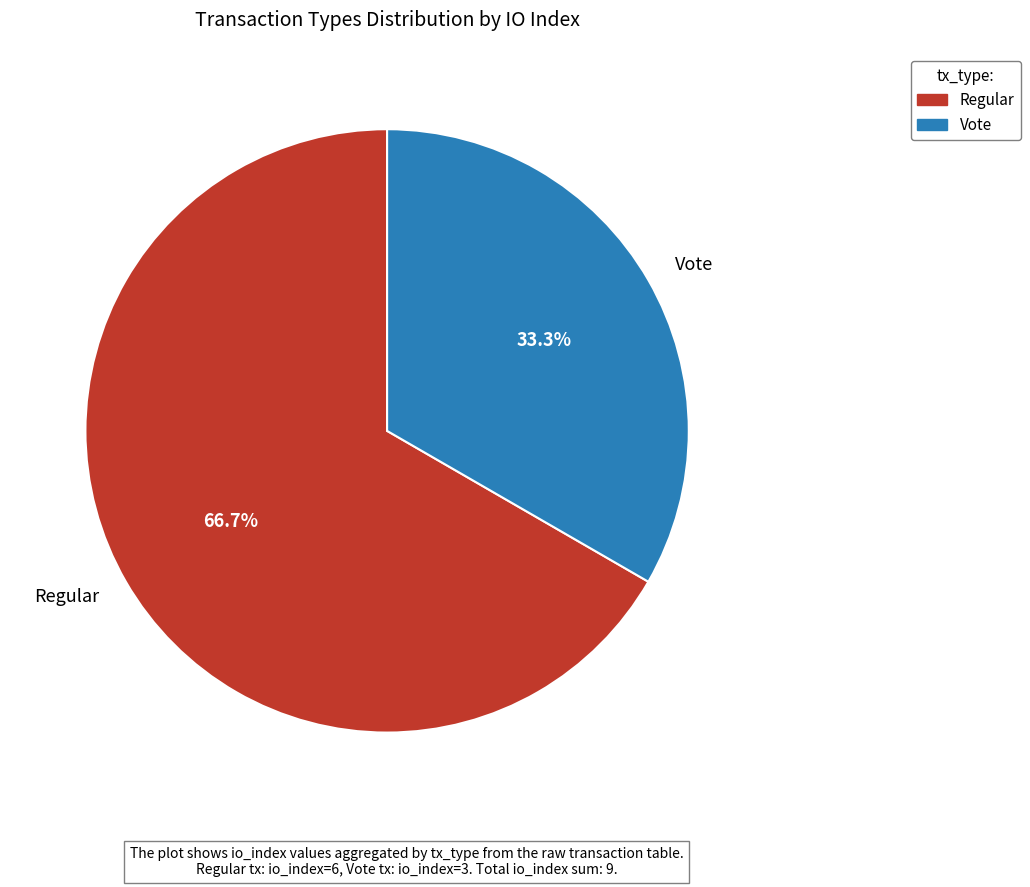

What percentage is the Regular slice, to the nearest percent?

67%